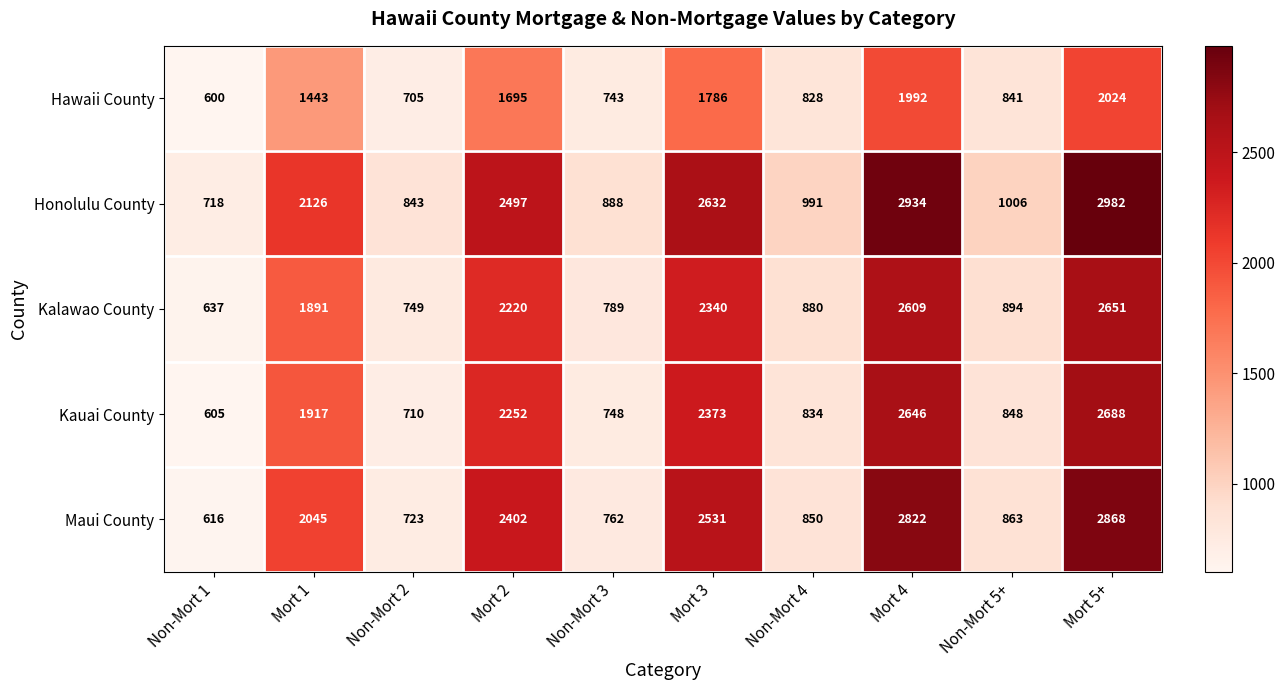

True or false: Kalawao County has a value of 2754 at Mort 1.

False